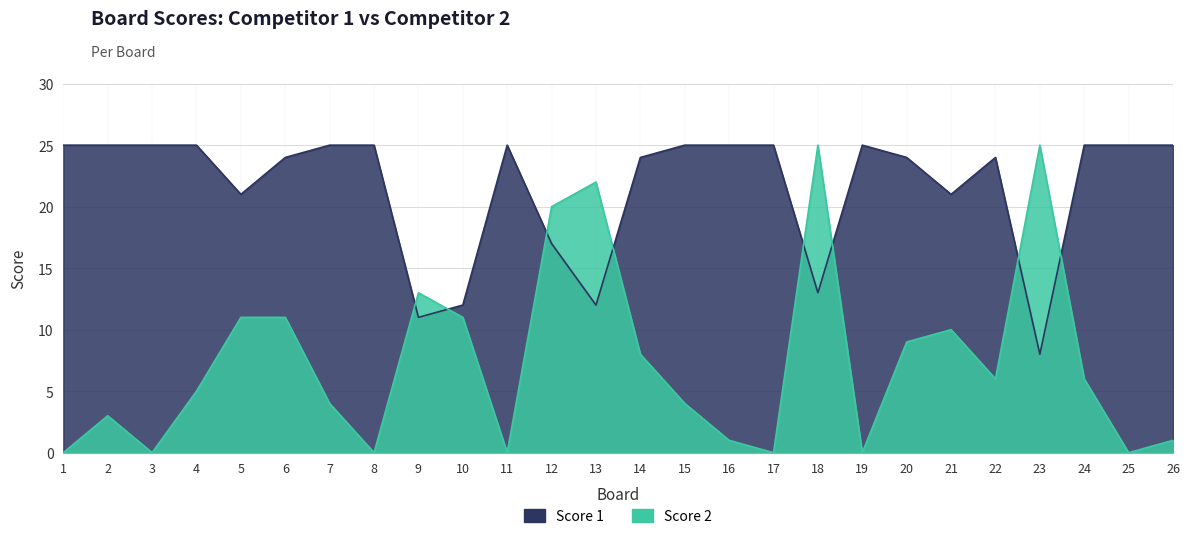

Which series has the largest total across all categories?

Score 1